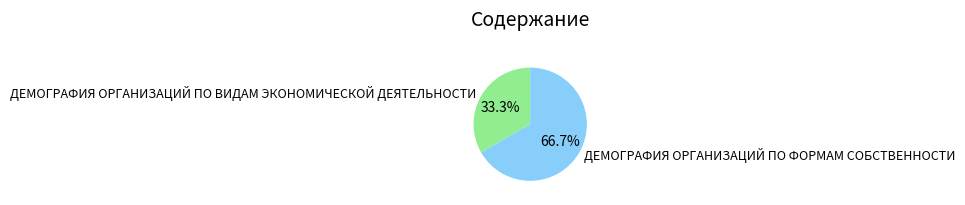

The ДЕМОГРАФИЯ ОРГАНИЗАЦИЙ ПО ФОРМАМ СОБСТВЕННОСТИ slice represents 67% of the pie. True or false?

True